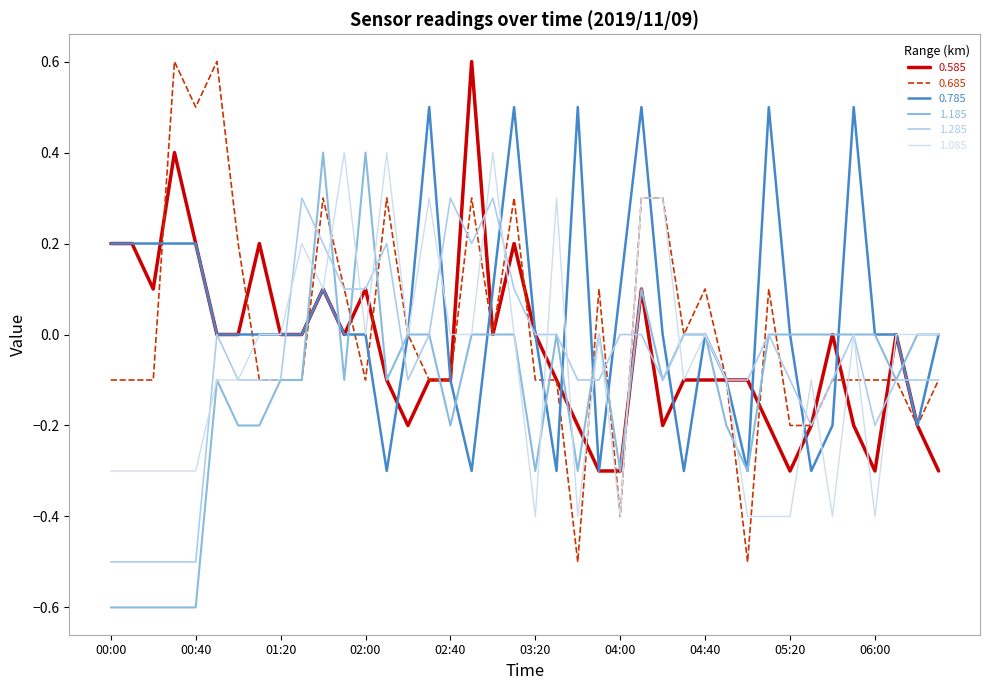

What is the difference between the second highest and minimum values in the 0.685 series?

1.1